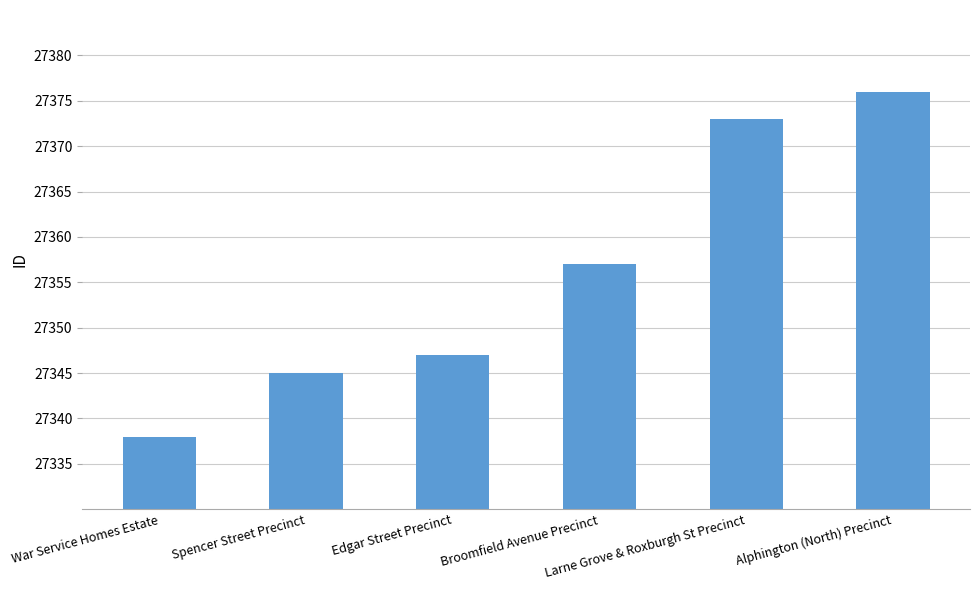

Reading left to right, transcribe all the data shown in this chart.

27338	27345	27347	27357	27373	27376